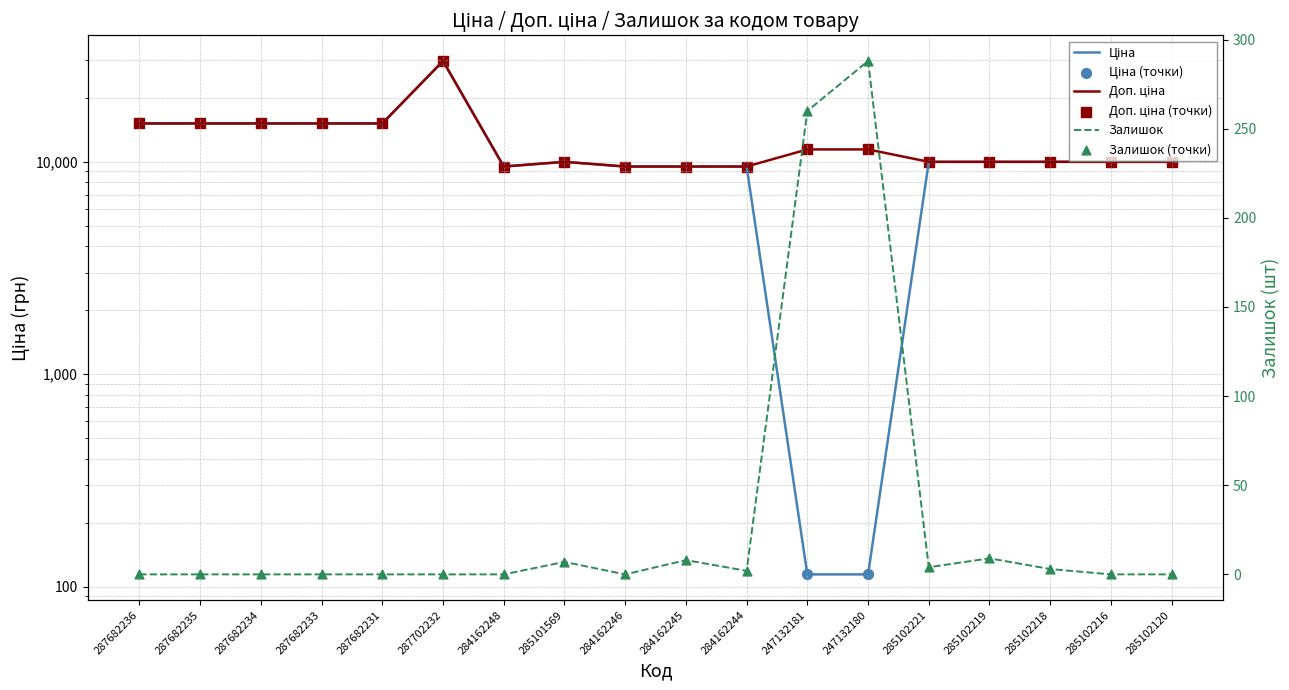

Which series reaches the maximum Y coordinate?

Ціна